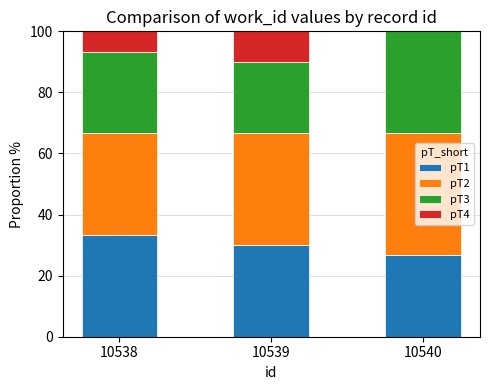

How many groups of bars are there?

3